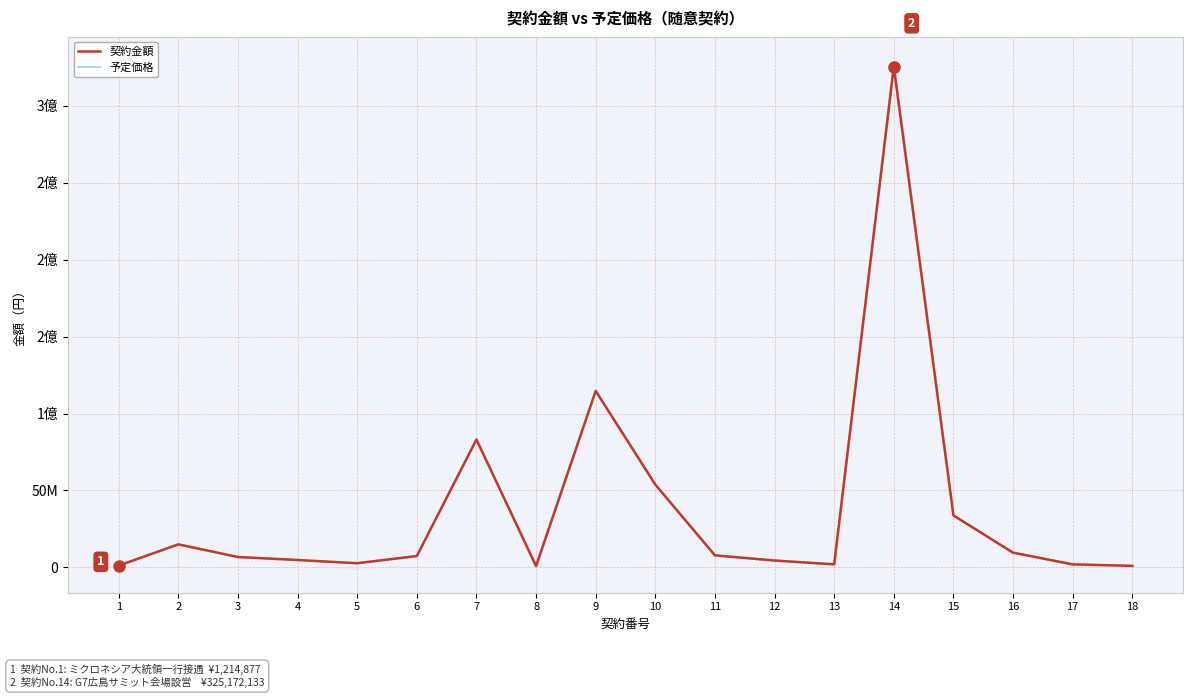

Does the chart have visible grid lines?

Yes